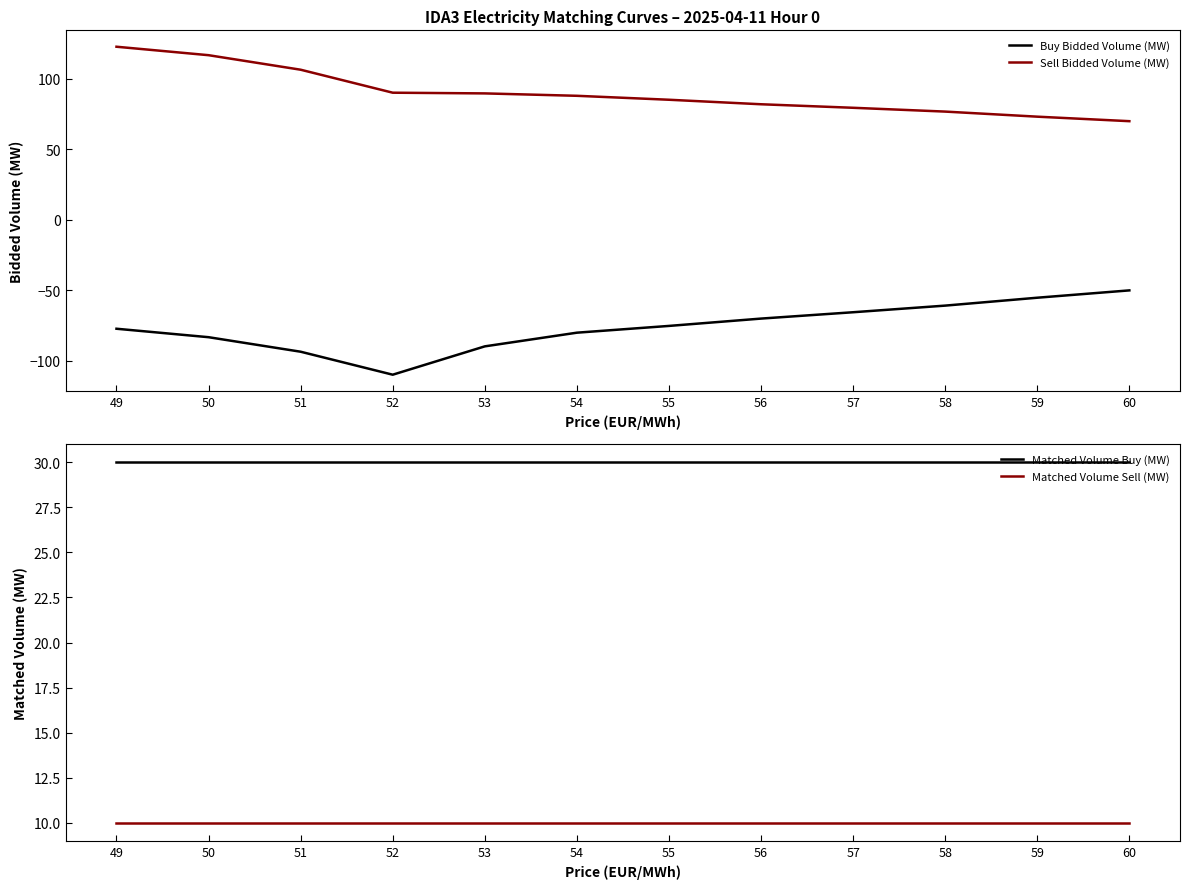

How many lines are shown in the chart?

4